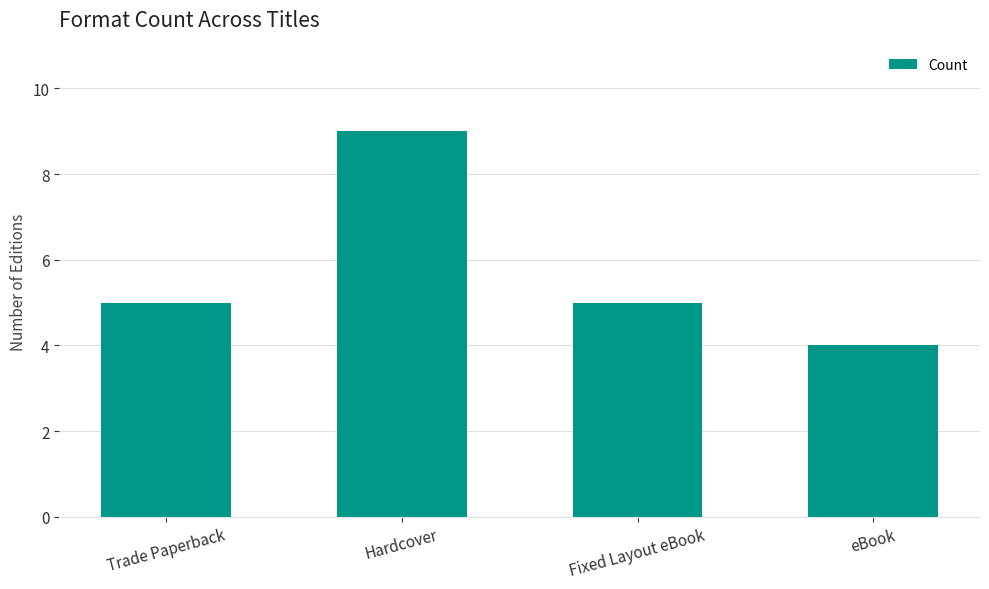

What is the change in value from Trade Paperback to eBook?

-1